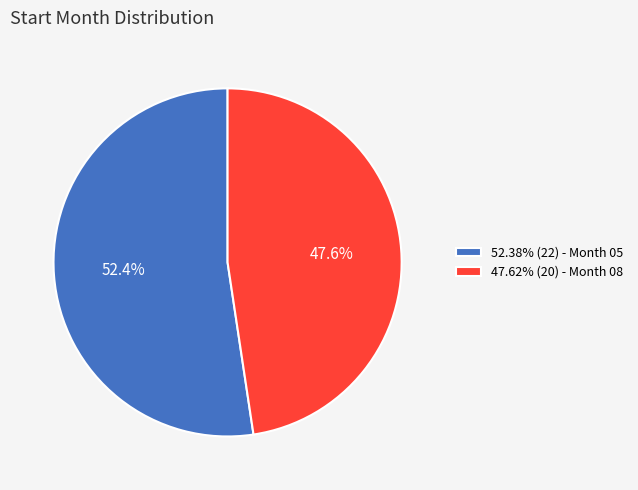

Is 52.38% (22) - Month 05 the majority of the pie?

Yes